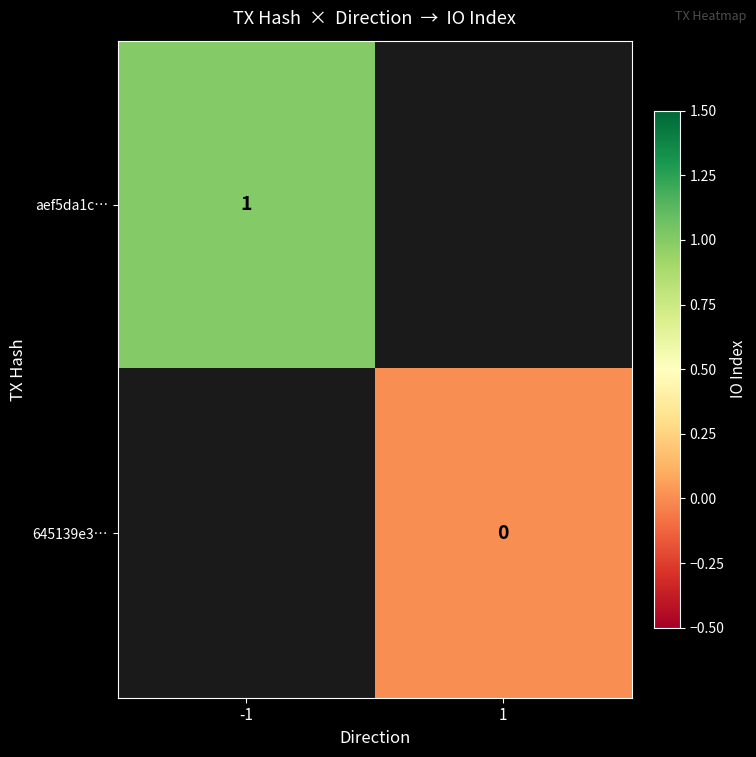

The value of aef5da1c… at -1 is 1. True or false?

True